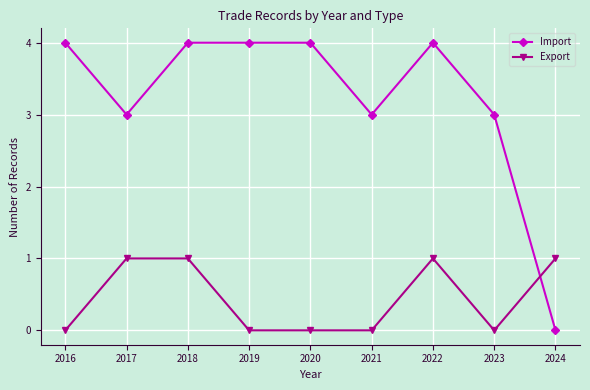

Reading left to right, extract all data points from this chart.

Import: 4	3	4	4	4	3	4	3	0
Export: 0	1	1	0	0	0	1	0	1